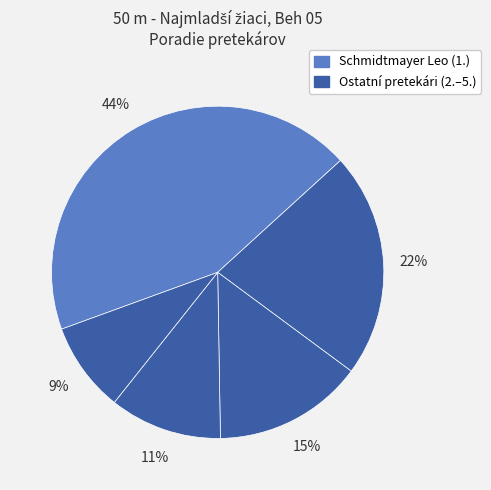

Count the number of slices in the pie.

5